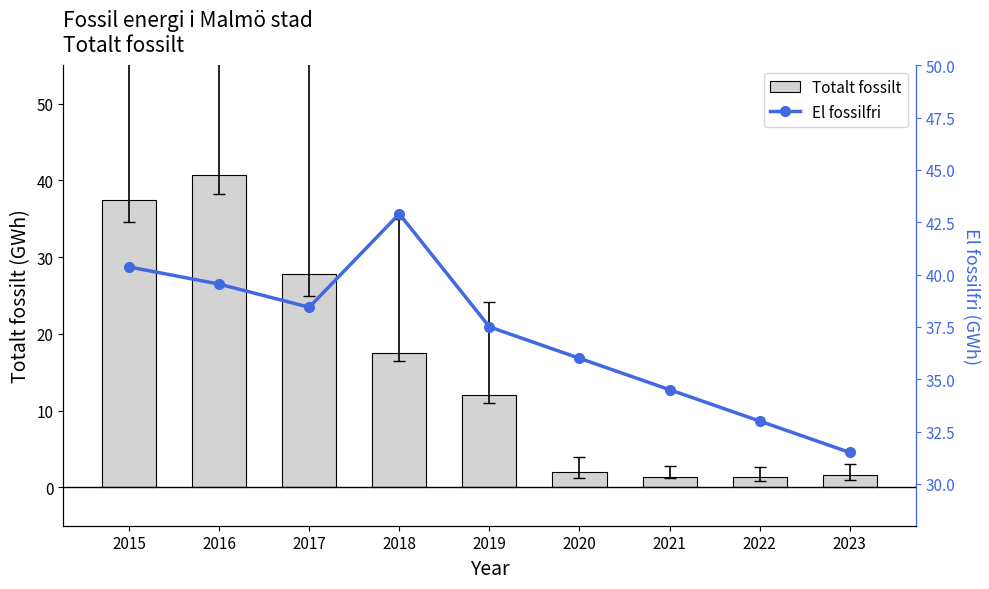

What is the difference between the second highest and minimum values in the El fossilfri series?

8.9